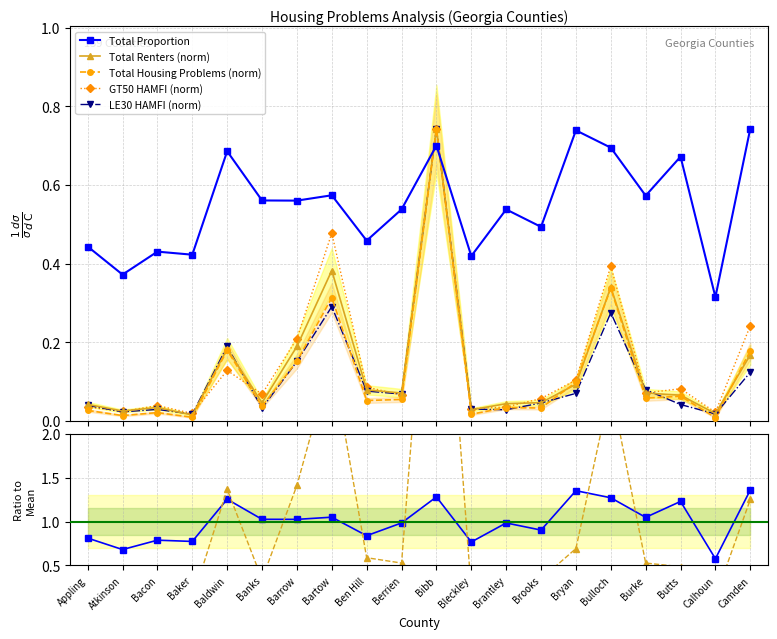

What are all the series names shown in the legend?

Total Proportion, Total Renters (norm), Total Housing Problems (norm), GT50 HAMFI (norm), LE30 HAMFI (norm)